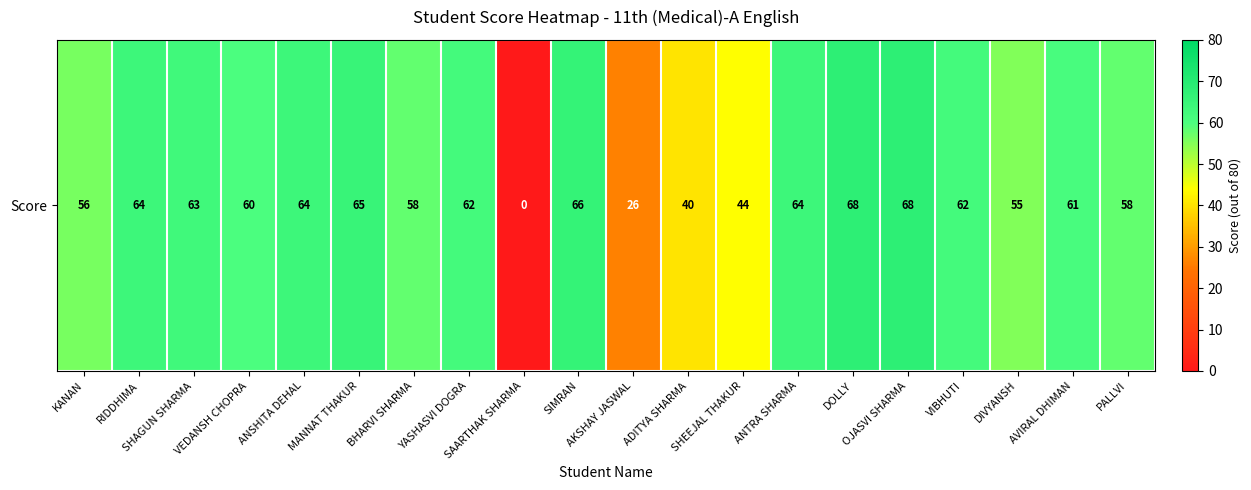

Rank the categories by value from lowest to highest.

SAARTHAK SHARMA, AKSHAY JASWAL, ADITYA SHARMA, SHEEJAL THAKUR, DIVYANSH, KANAN, BHARVI SHARMA, PALLVI, VEDANSH CHOPRA, AVIRAL DHIMAN, YASHASVI DOGRA, VIBHUTI, SHAGUN SHARMA, RIDDHIMA, ANSHITA DEHAL, ANTRA SHARMA, MANNAT THAKUR, SIMRAN, DOLLY, OJASVI SHARMA